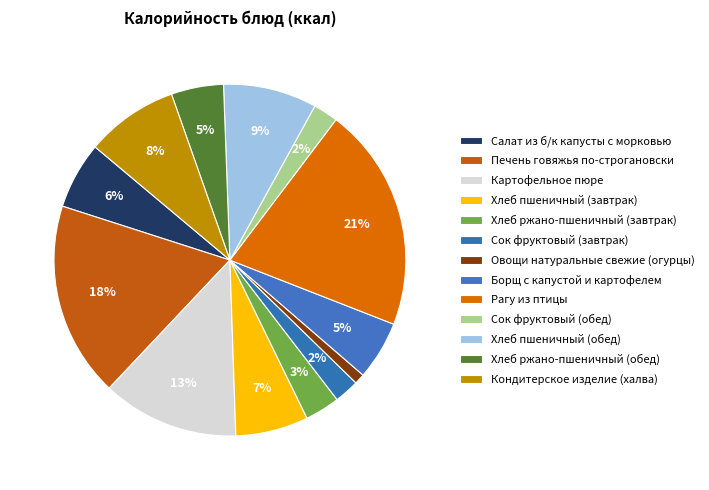

Which category has the biggest portion of the pie?

Рагу из птицы